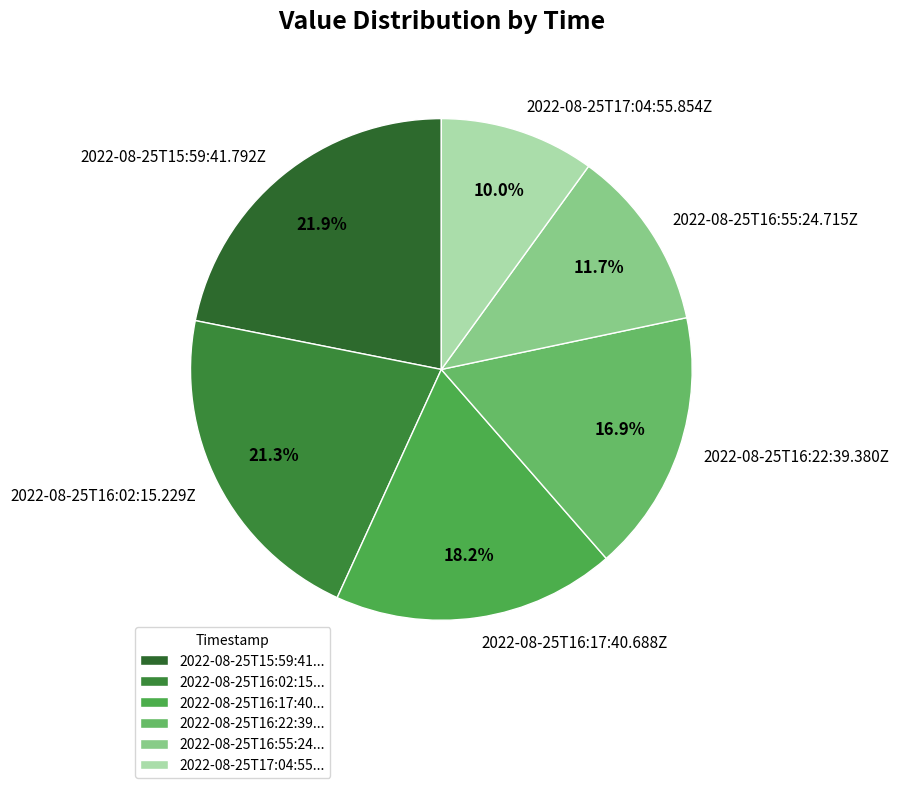

Which category has the smallest portion of the pie?

2022-08-25T17:04:55.854Z